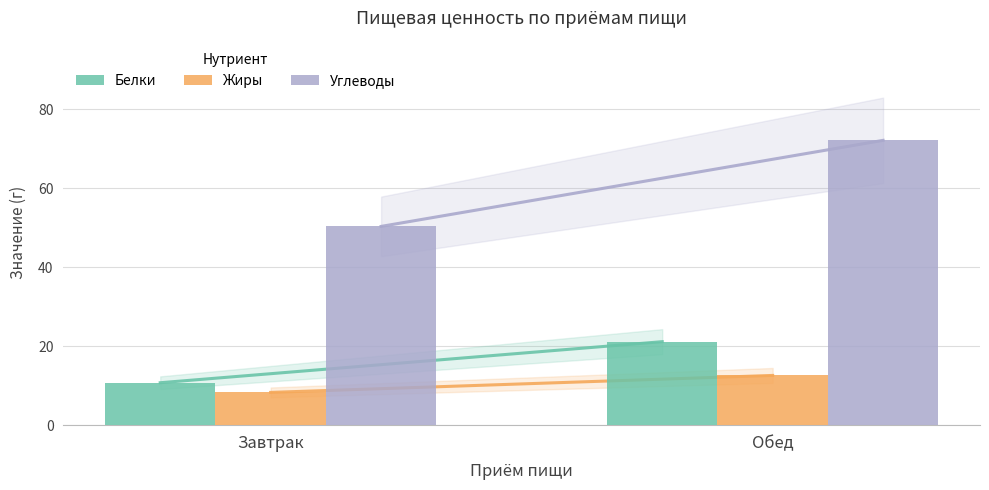

True or false: Углеводы has a value of 72.2 at Обед.

True